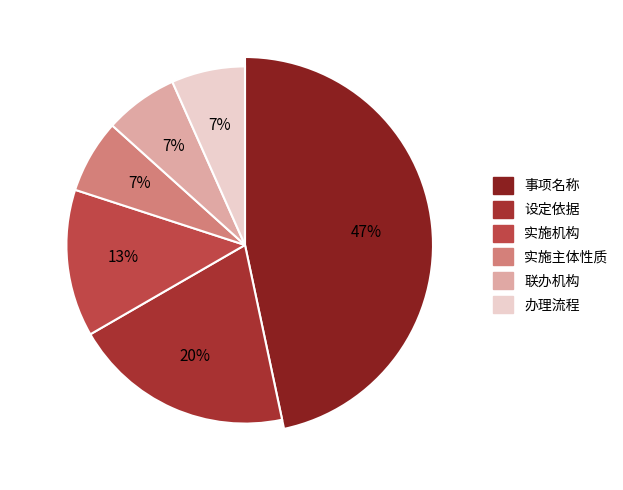

To the nearest percent, what is the average slice percentage?

17%